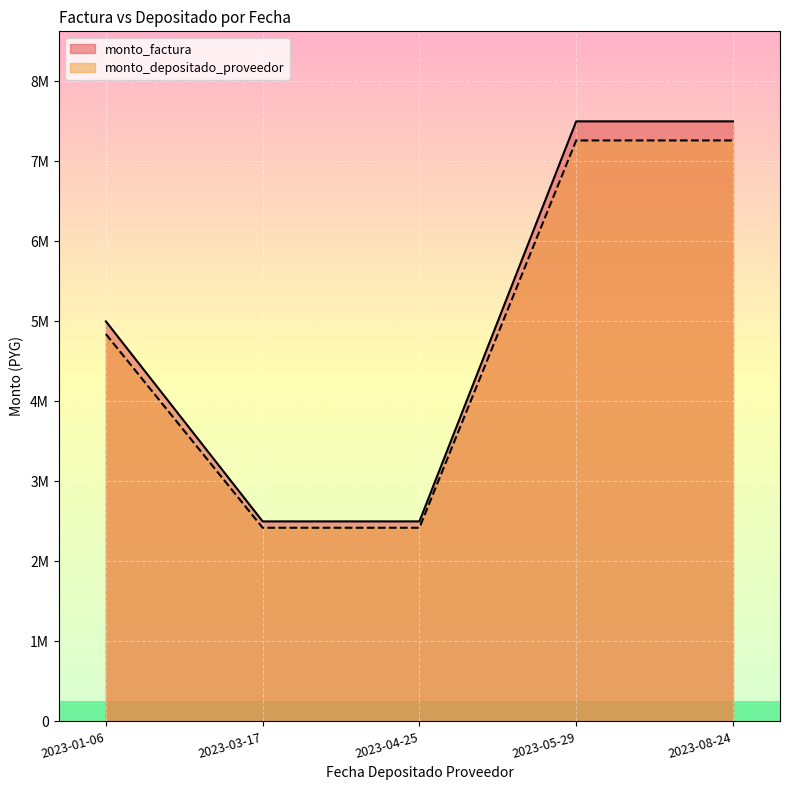

What position from the left is 2023-03-17?

2